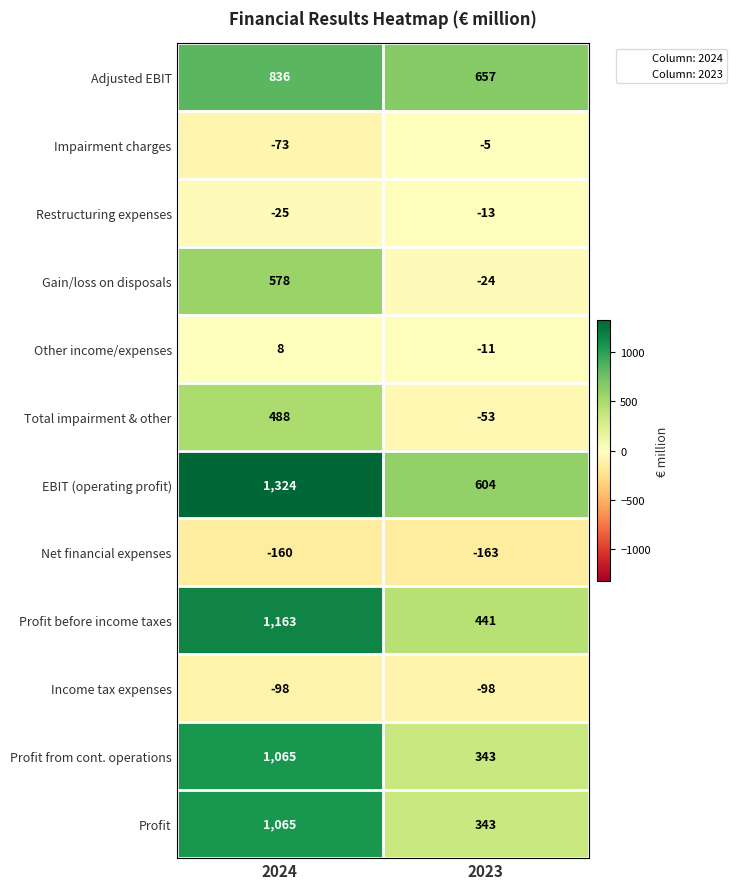

What value does the Adjusted EBIT series have at 2023?

657